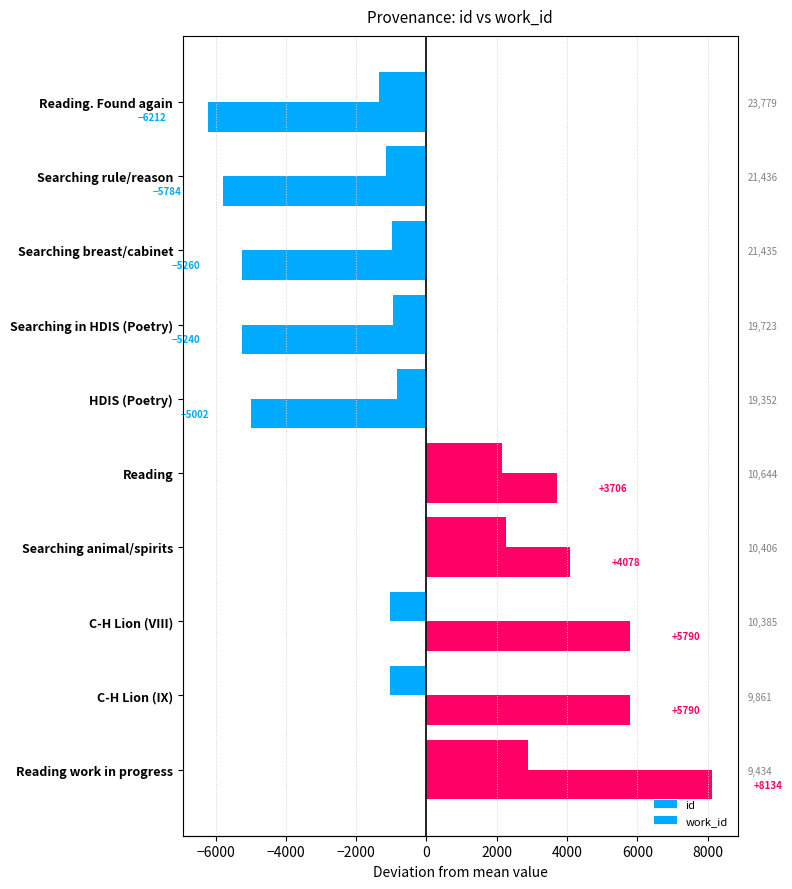

Which series changed the most between Searching rule/reason and Reading work in progress?

id